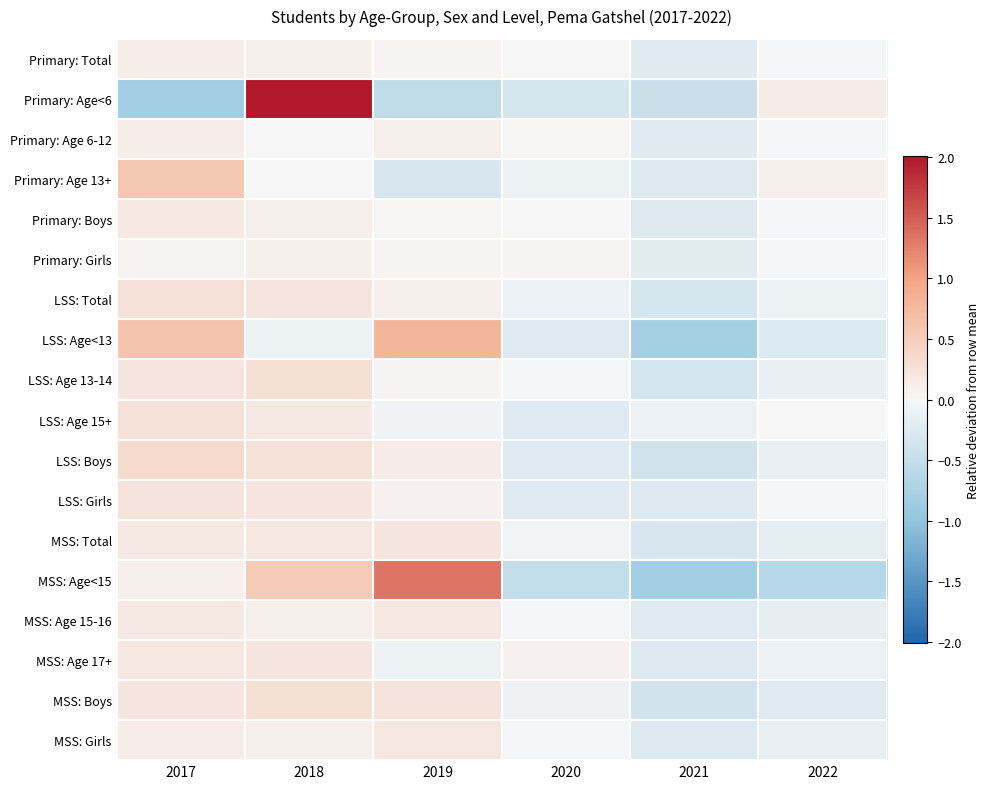

Which category has the highest value across all series?

2018